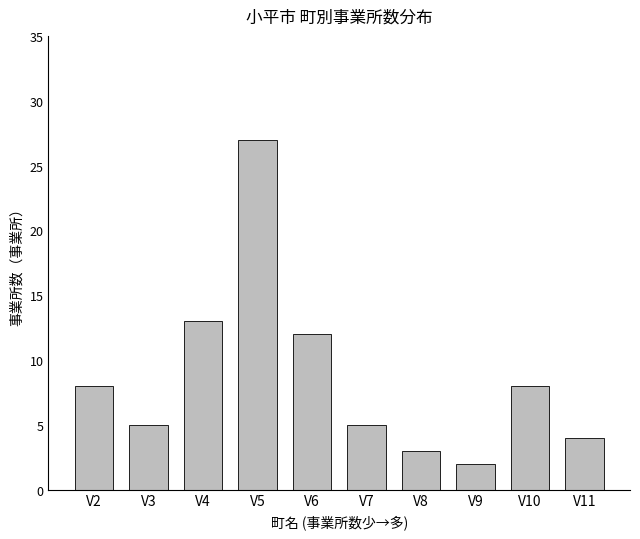

Reading left to right, transcribe all the data shown in this chart.

8	5	13	27	12	5	3	2	8	4